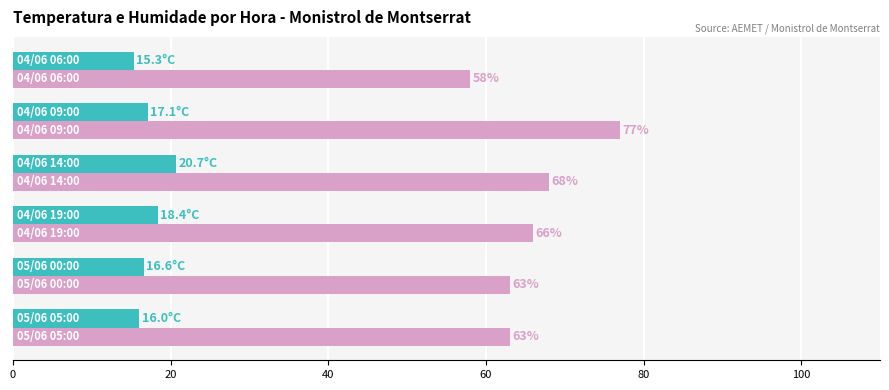

What is the minimum value shown in the chart?

15.3